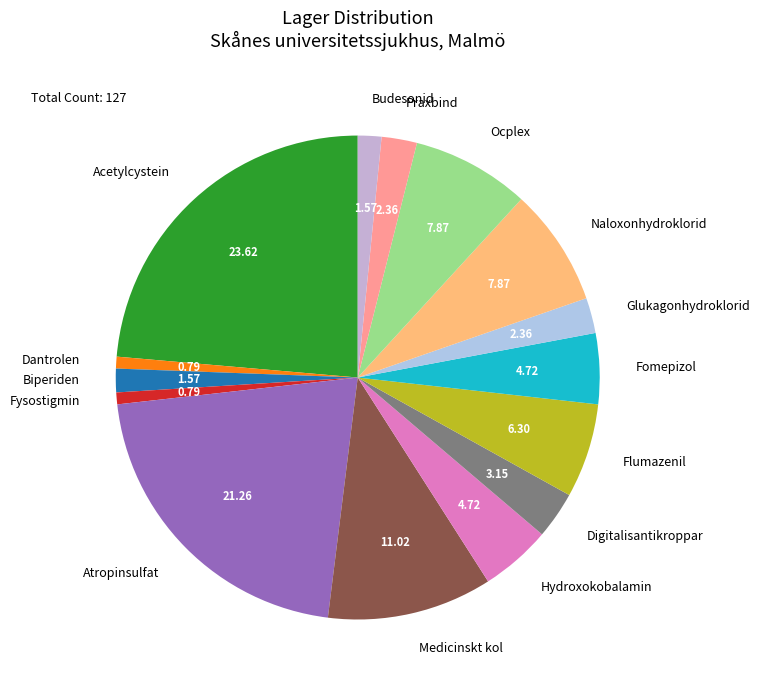

Between Biperiden and Atropinsulfat, which is larger?

Atropinsulfat